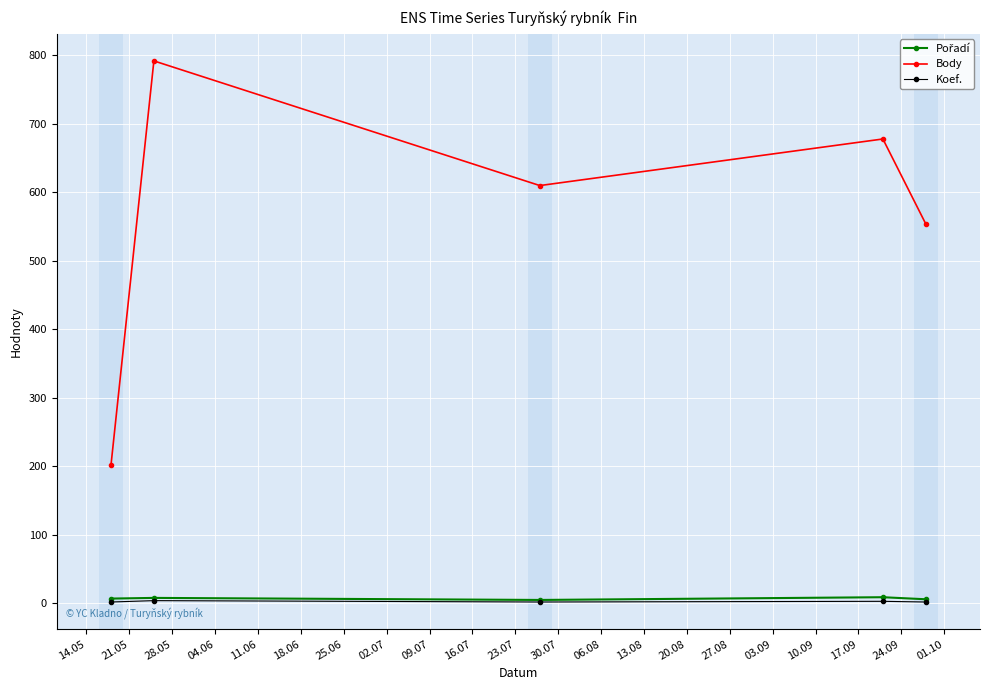

Which series has the largest total across all categories?

Body